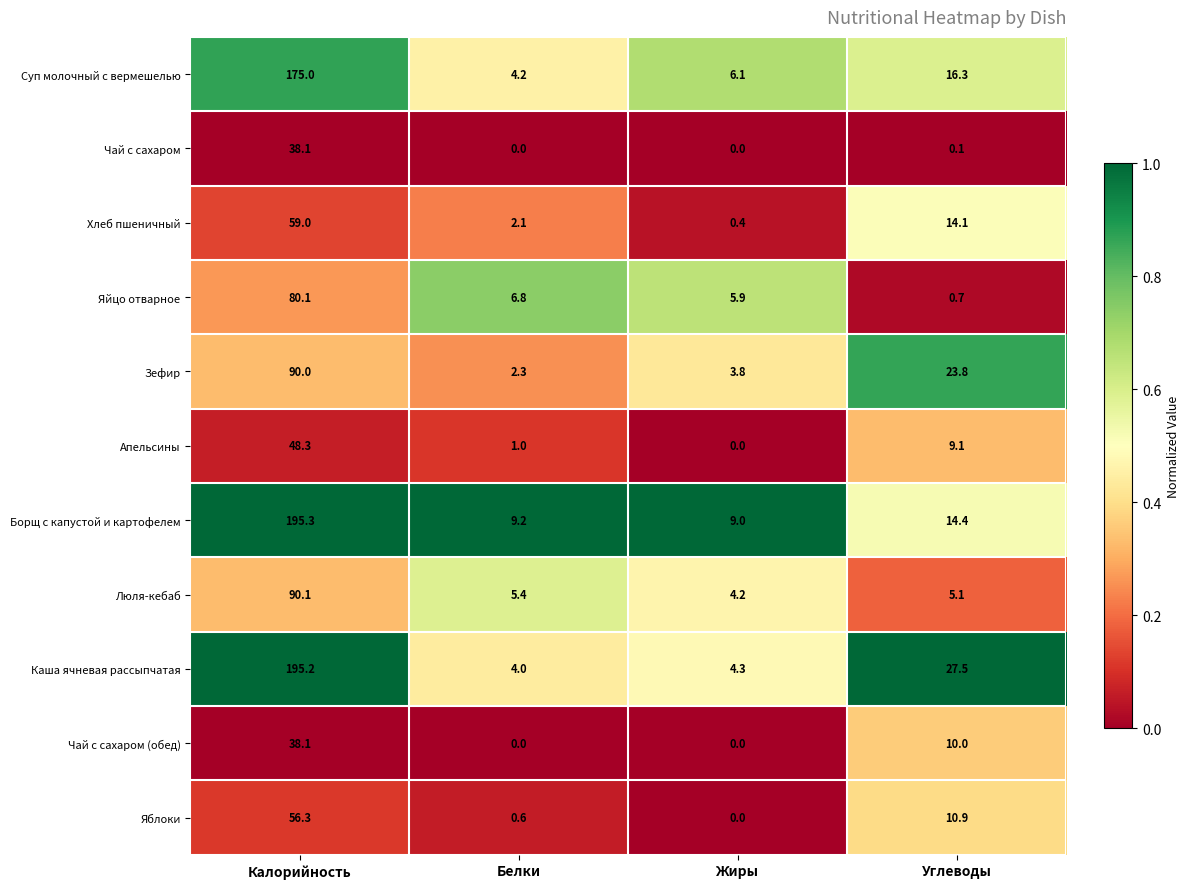

How many positive values does the Чай с сахаром series have?

2